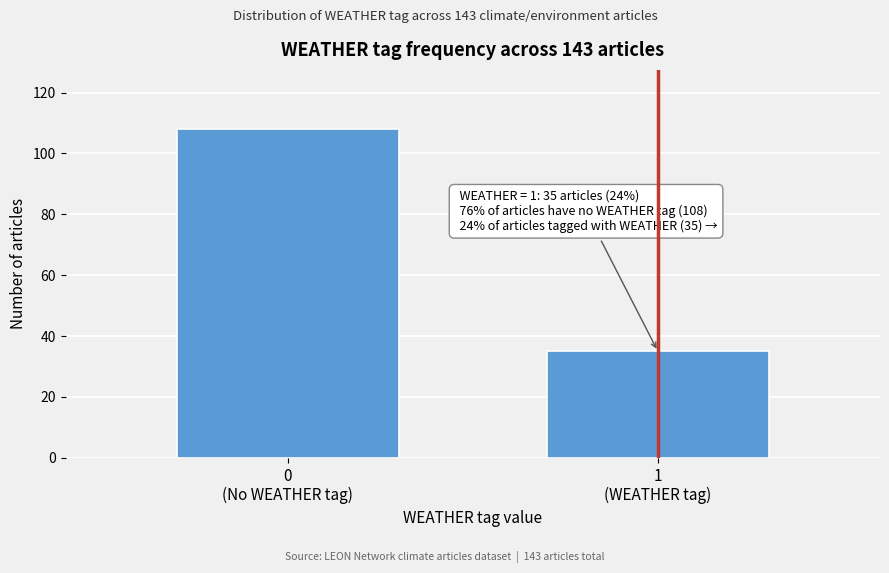

Reading left to right, list all the values displayed in this chart.

108	35